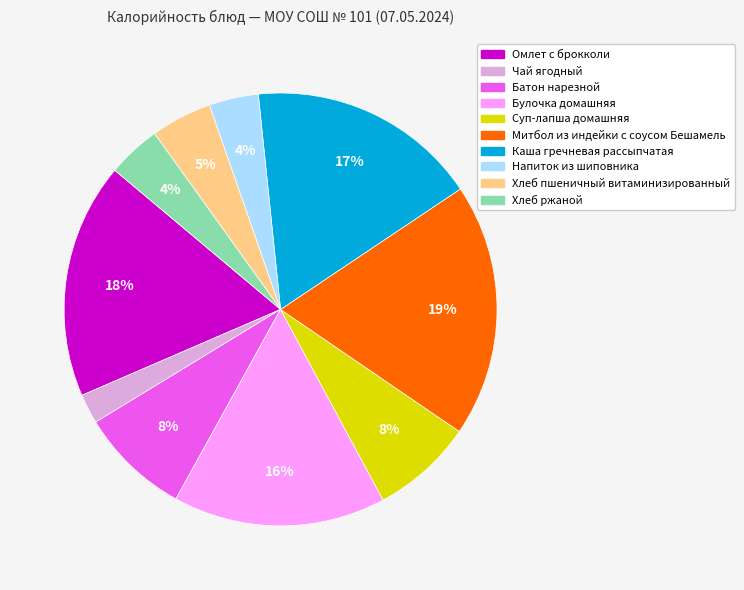

What is the ratio of the value at Хлеб ржаной to the value at Каша гречневая рассыпчатая?

0.2